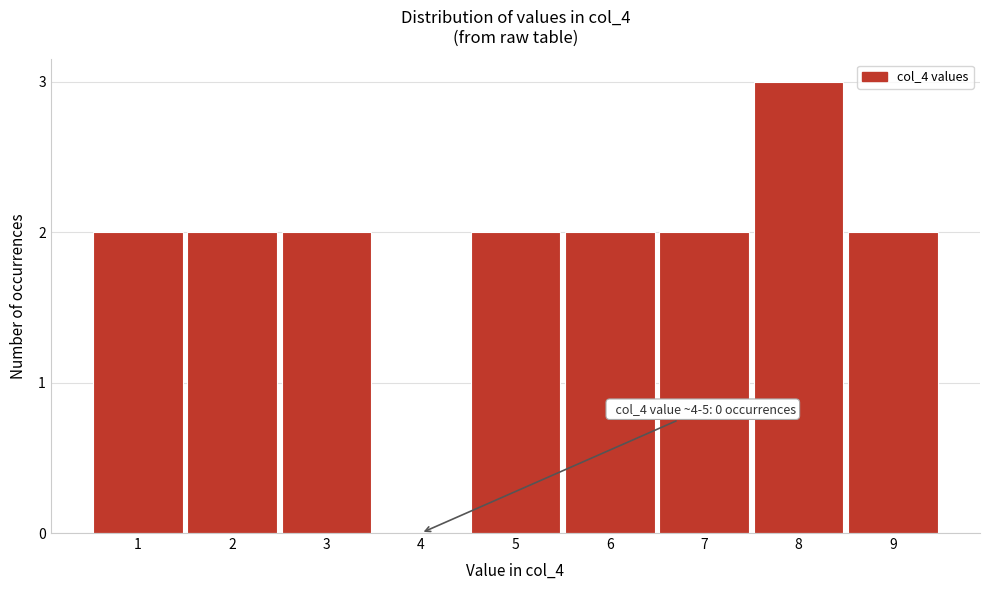

Reading left to right, what are all the values shown in this chart?

1=2	2=2	3=2	4=0	5=2	6=2	7=2	8=3	9=2